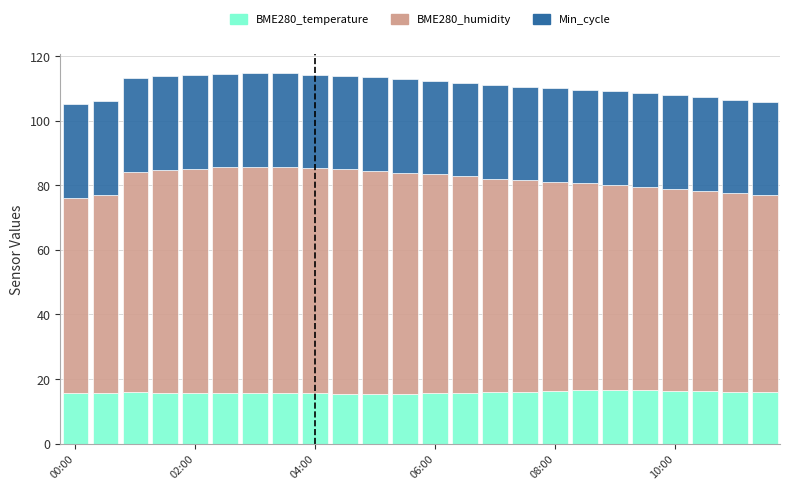

What is the highest value of the BME280_temperature series?

16.6